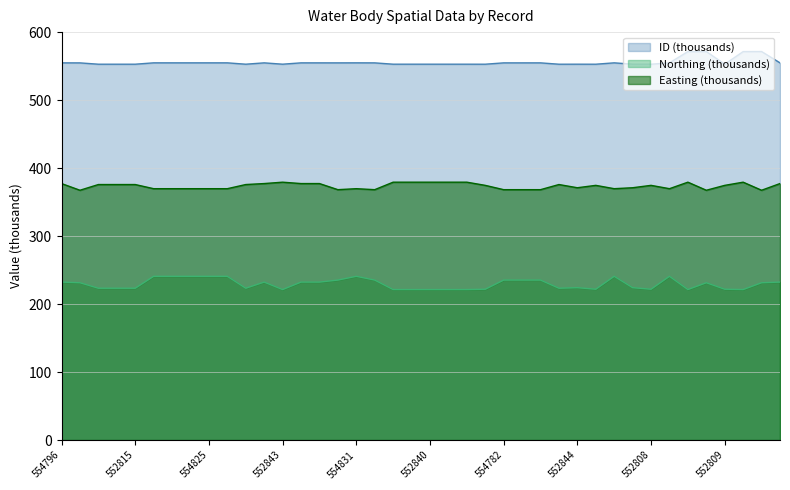

What is the difference between the second highest and second lowest values in the Easting series?

11.9